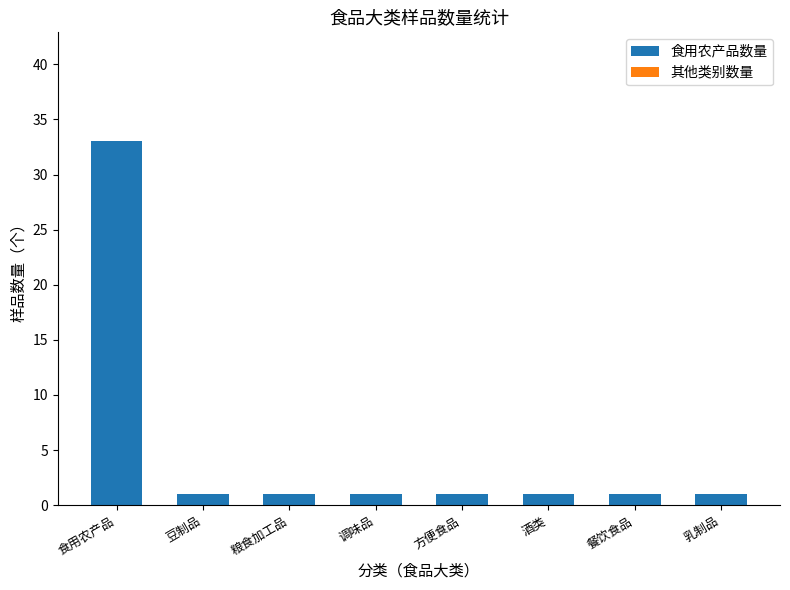

What is the ratio of the value at 食用农产品 to the value at 餐饮食品?

33.0